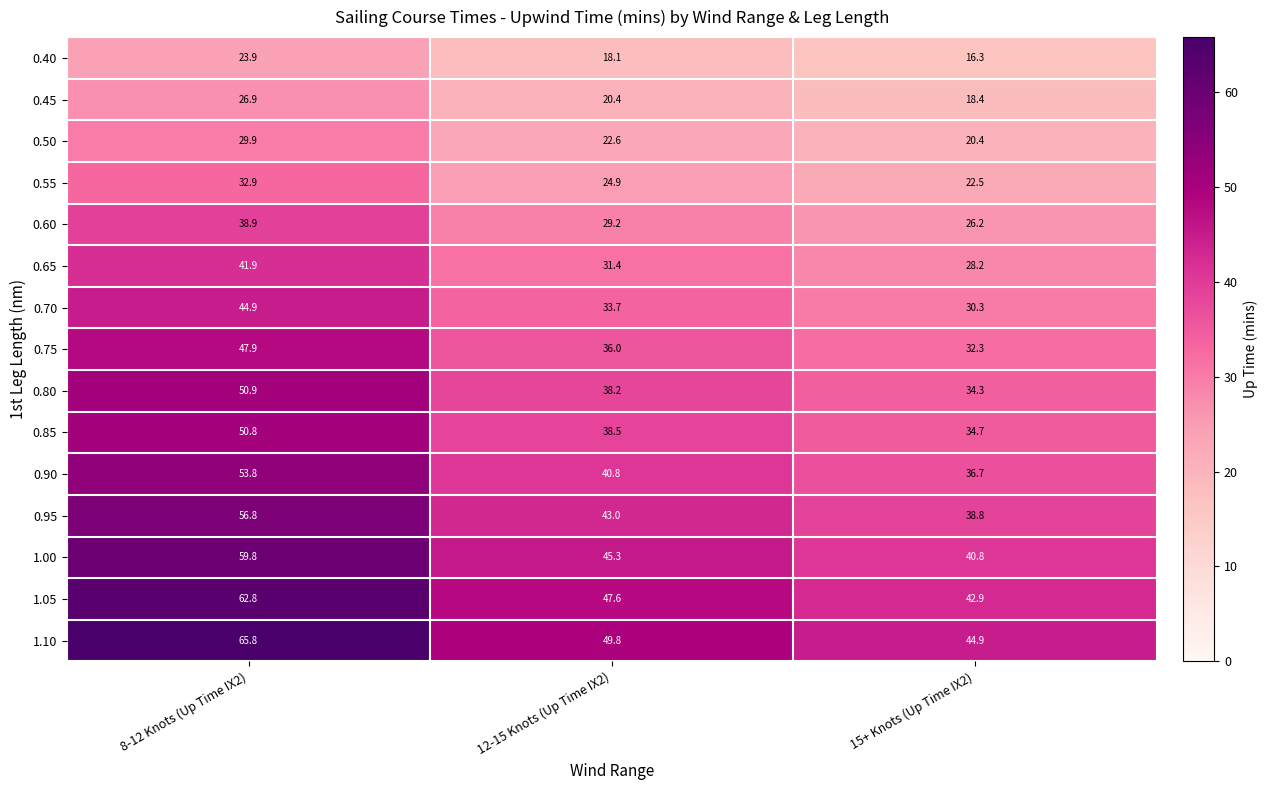

Which series changed the most between 12-15 Knots (Up Time IX2) and 15+ Knots (Up Time IX2)?

1.10